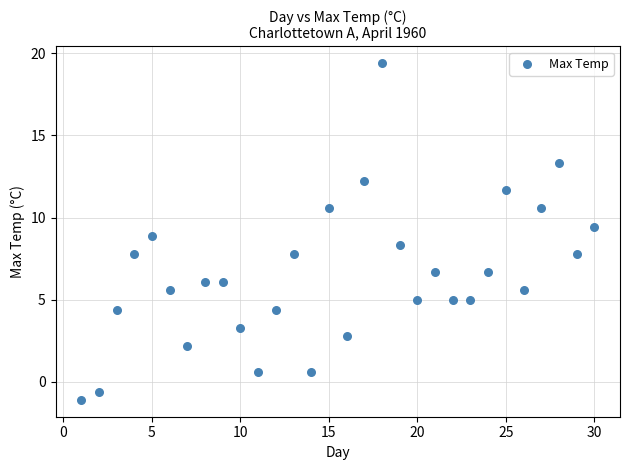

What is the range of Y values (max minus min)?

20.5